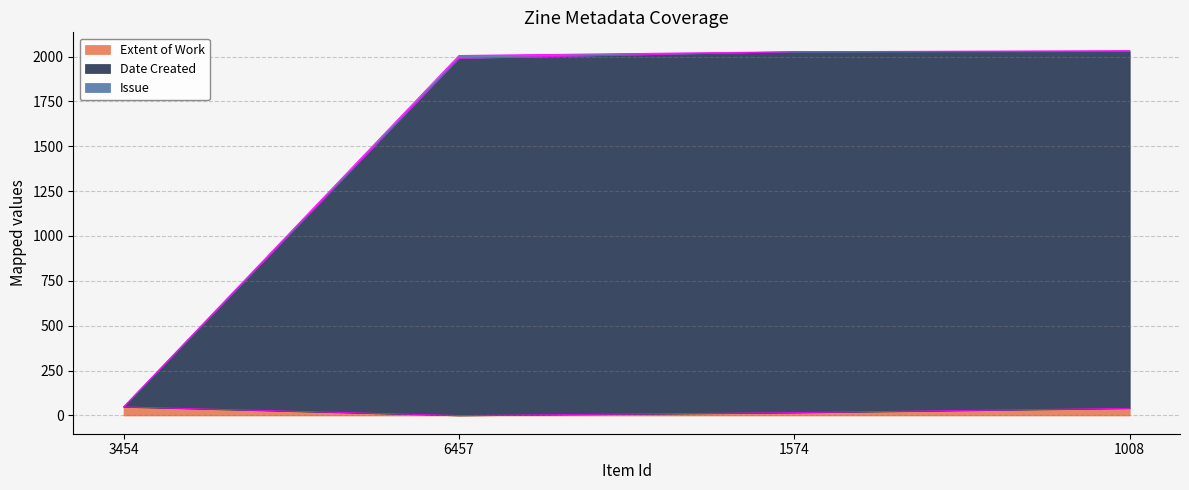

What is the spread (max minus min) of values at 1008?

1993